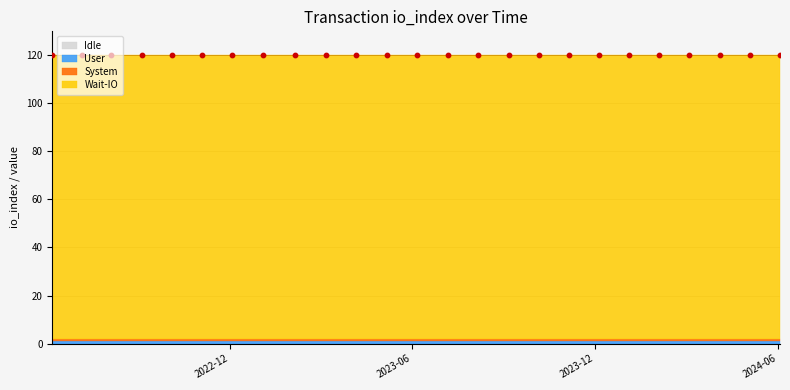

Which series has the largest total across all categories?

Wait-IO